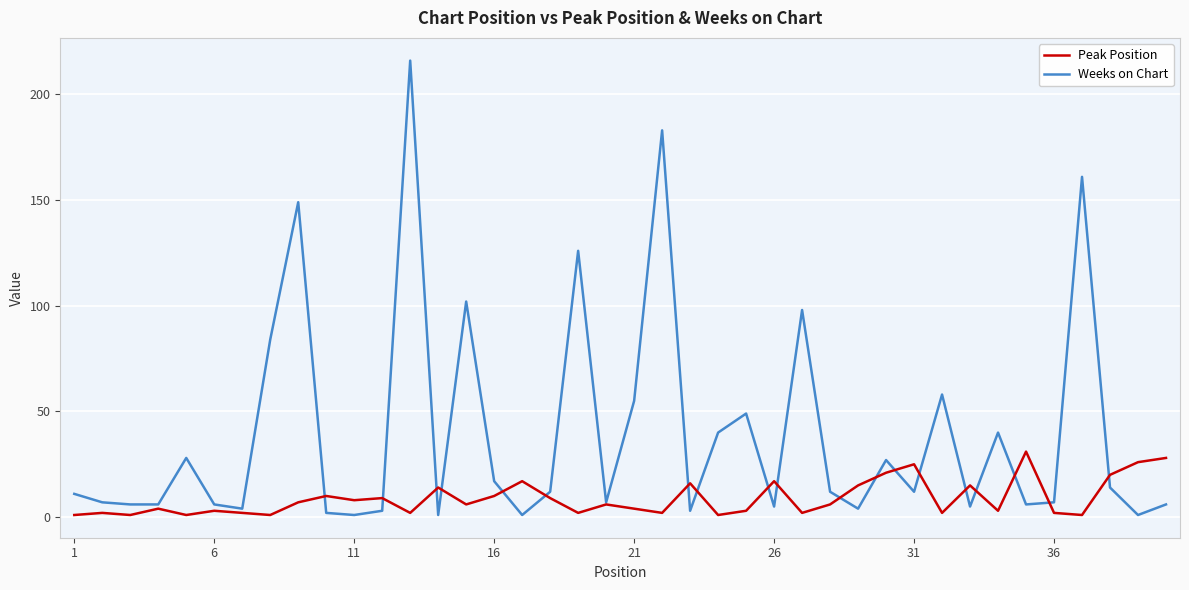

What is the maximum value shown in the chart?

216